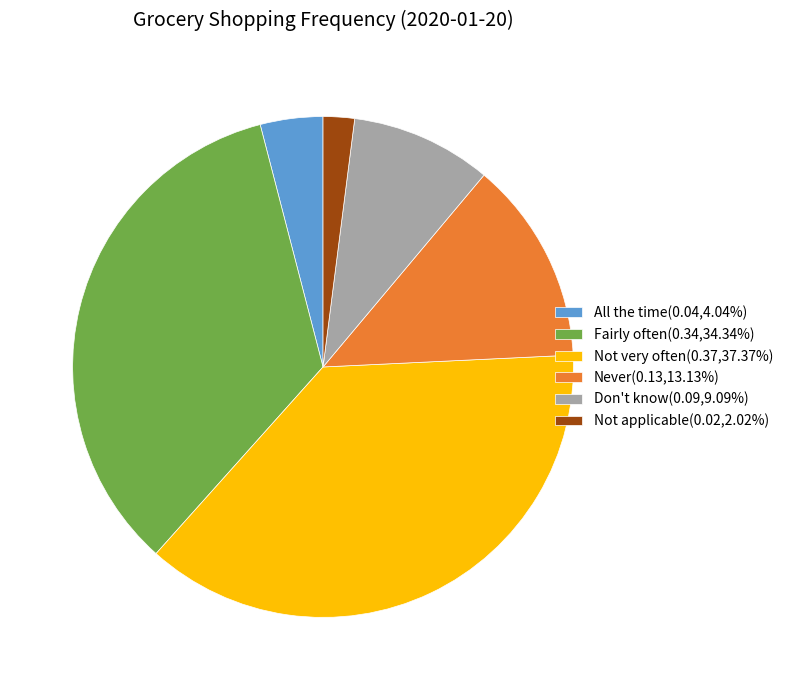

Does any single category account for the majority?

No